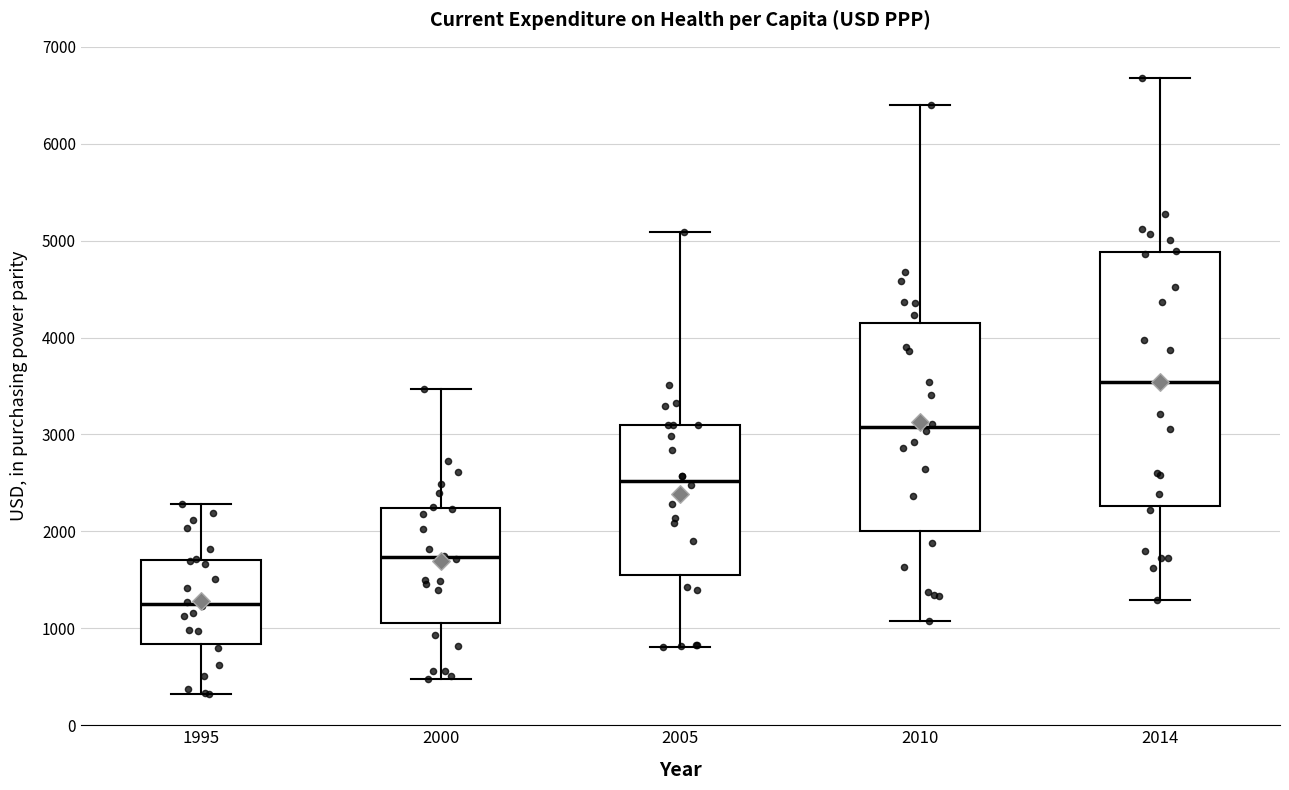

Which box has the highest median line?

2014